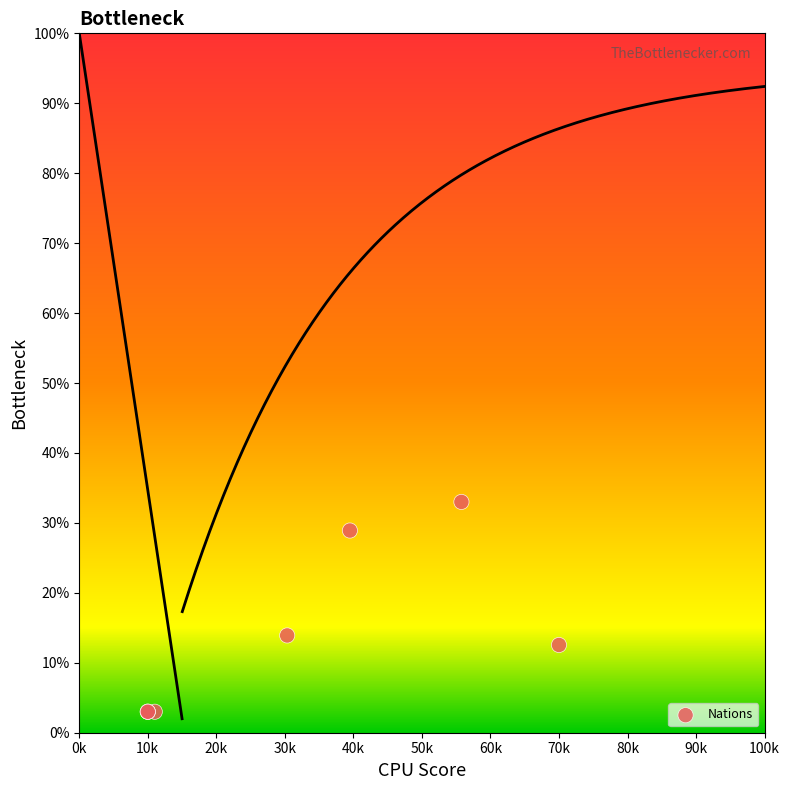

What Y value in the scatter plot is closest to 18?

13.9